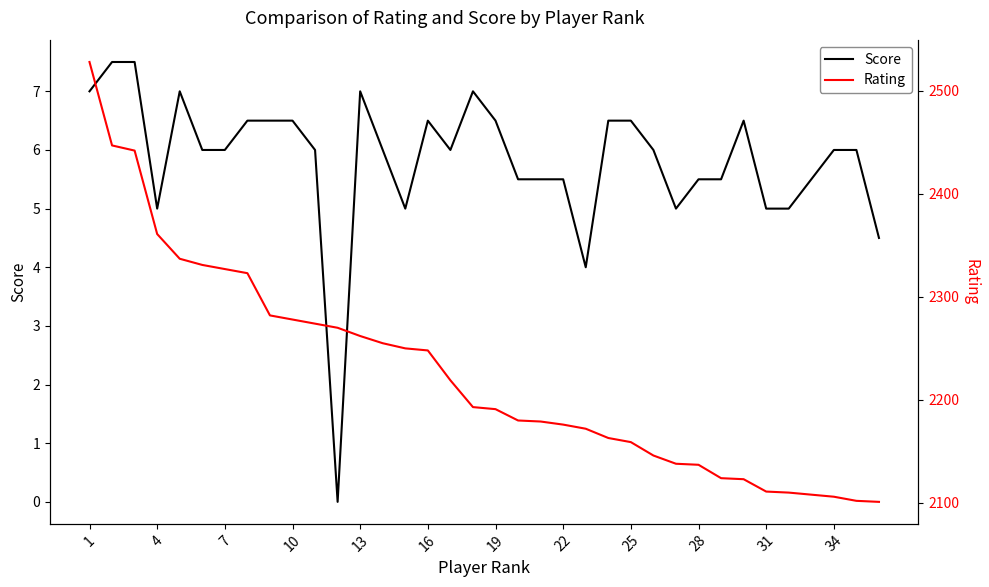

Which series has the largest range (max minus min)?

Rating